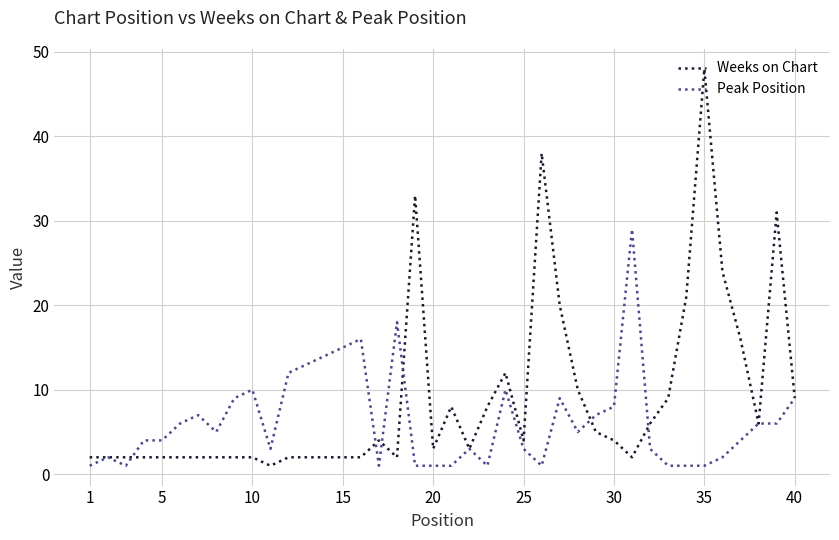

What is the maximum value for Peak Position?

29